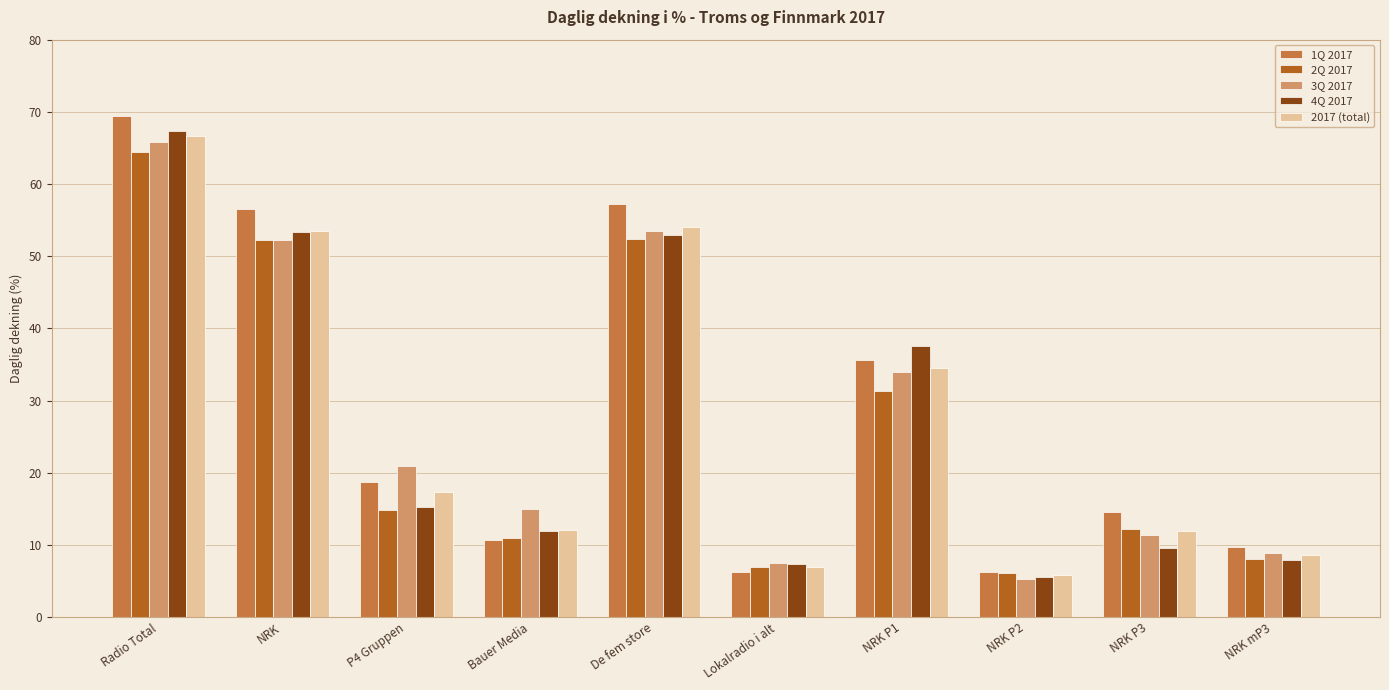

The 1Q 2017 series shows 28.4 at De fem store. True or false?

False